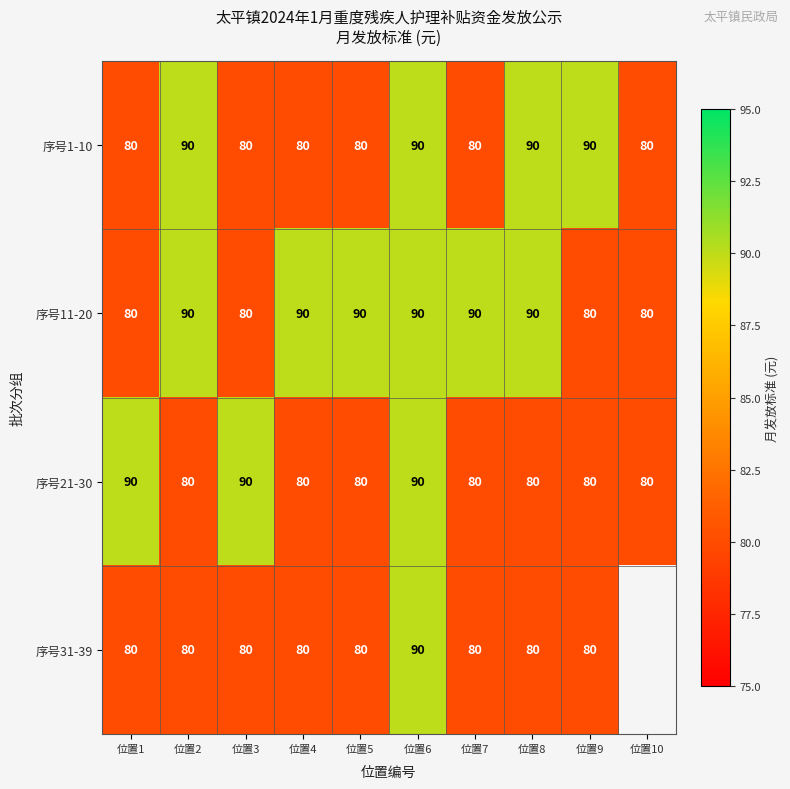

True or false: 序号1-10 has a value of 127.6 at 位置7.

False